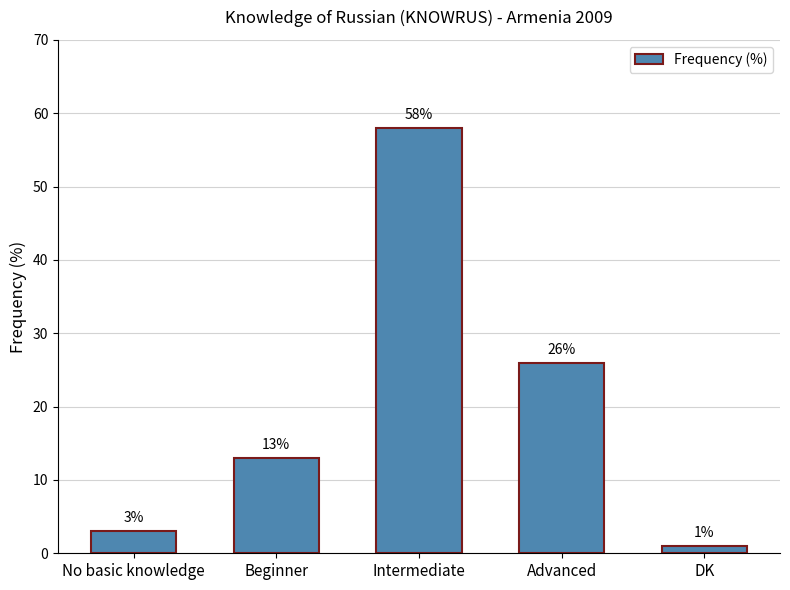

List the labels in order of value, smallest first.

DK, No basic knowledge, Beginner, Advanced, Intermediate